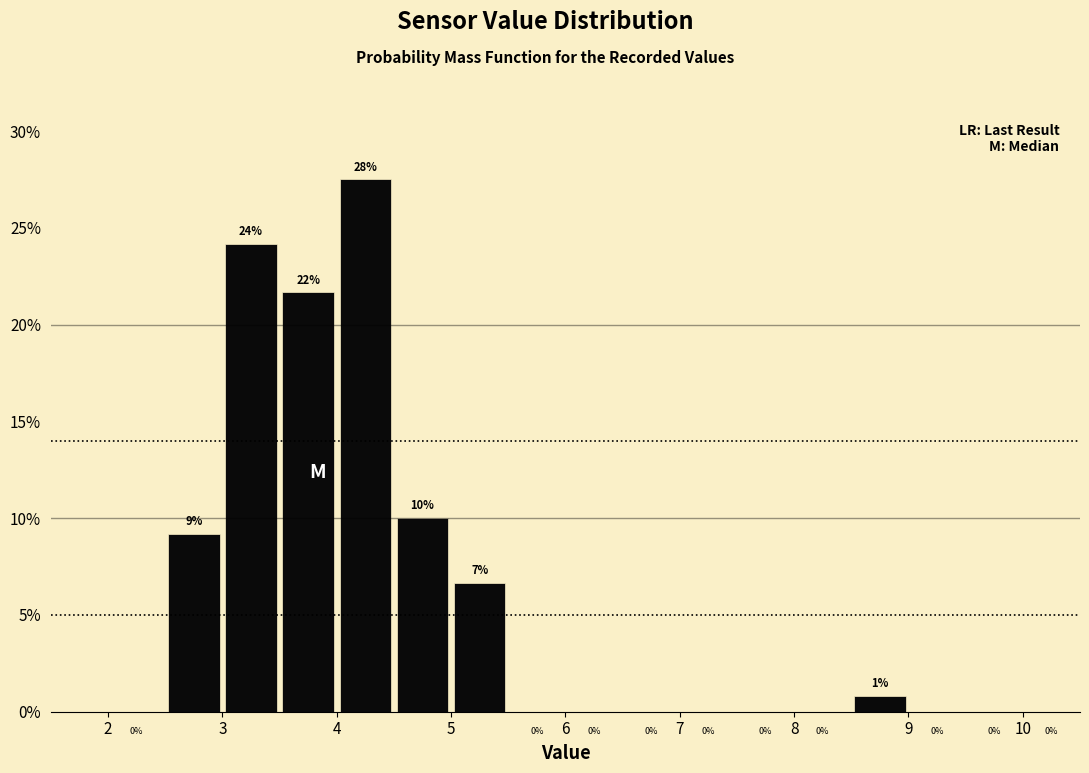

Which range on the x-axis has the tallest bar?

4.0 to 4.5